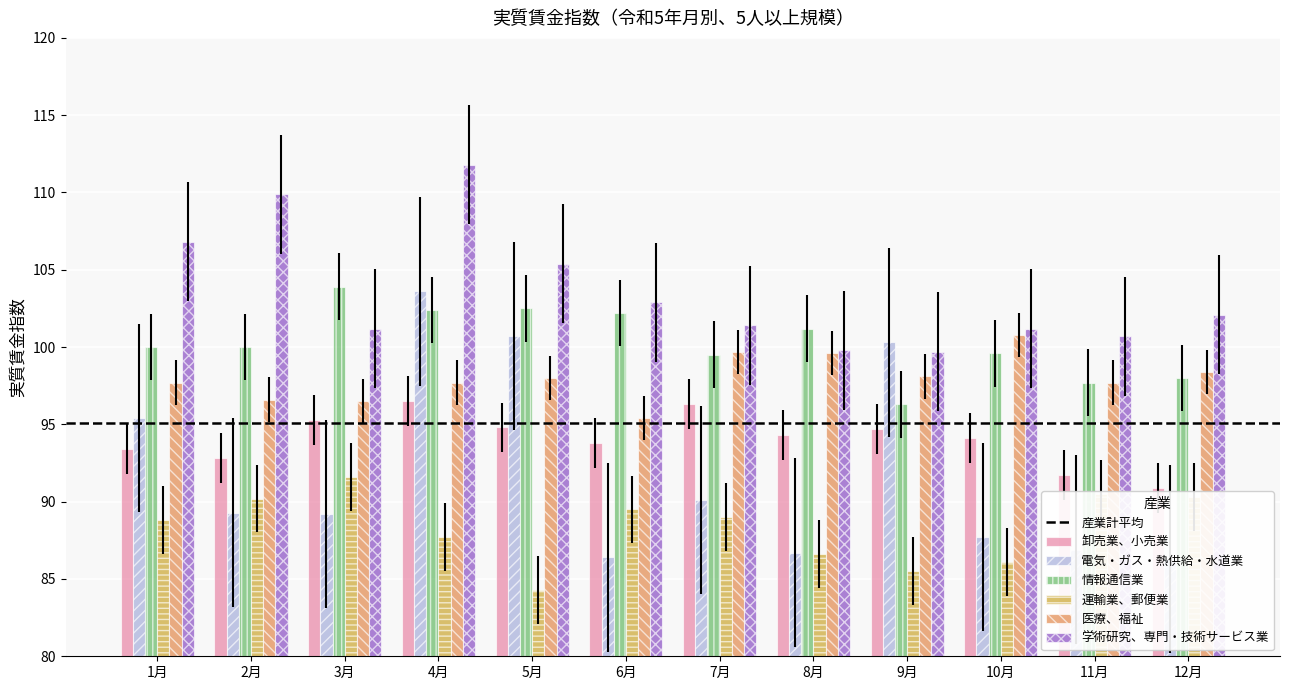

What is the spread (max minus min) of values at 5月?

21.1